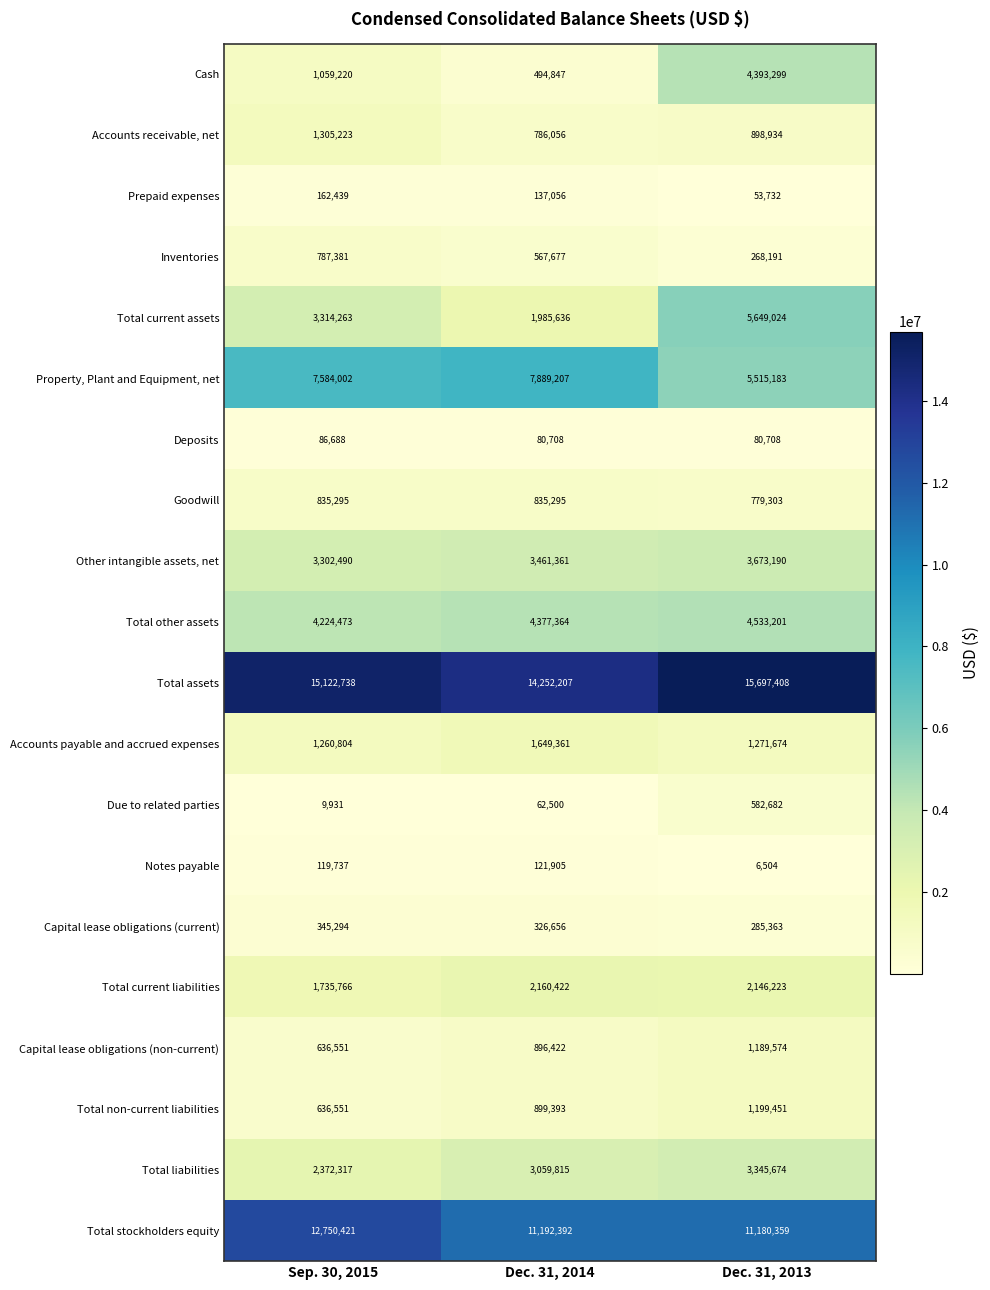

How many data points does each series have?

3